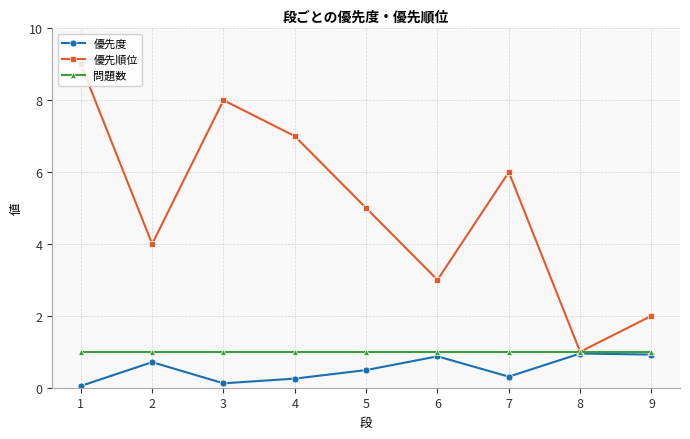

Is the value of 問題数 at 2 greater than the value of 優先順位 at 7?

No